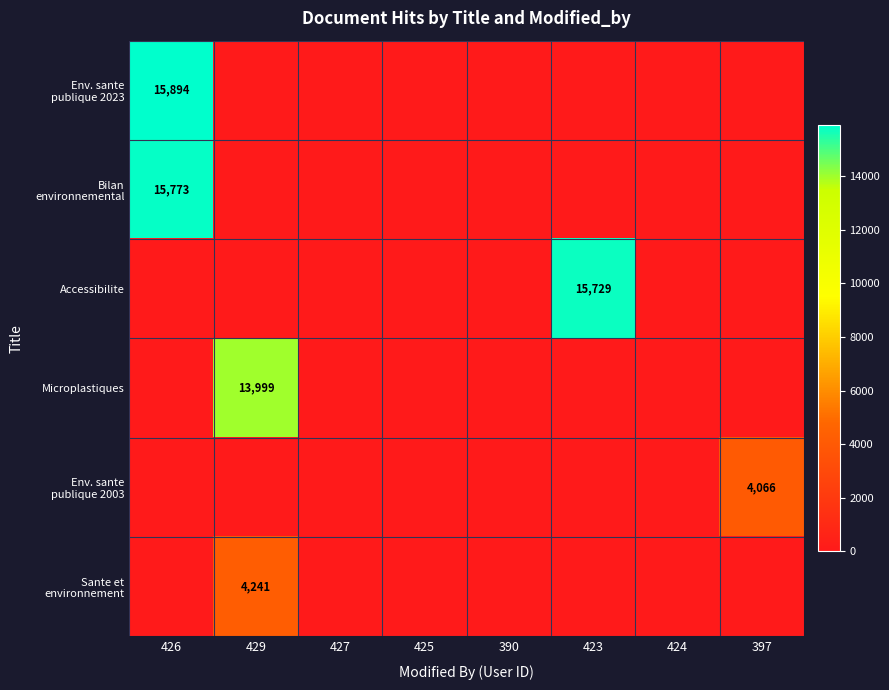

The Accessibilite series shows 7354 at 423. True or false?

False